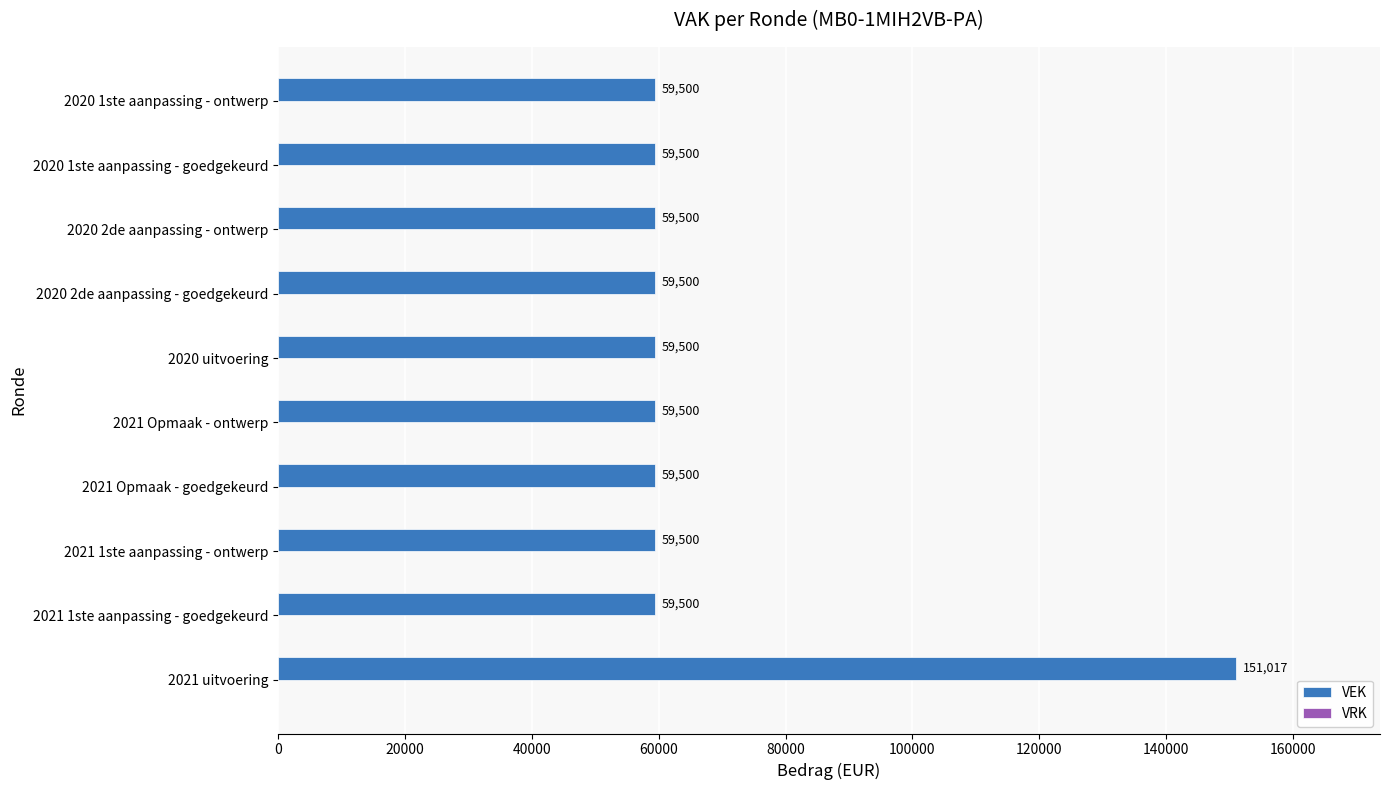

What is the difference between the values at 2021 uitvoering and 2021 Opmaak - goedgekeurd?

91517